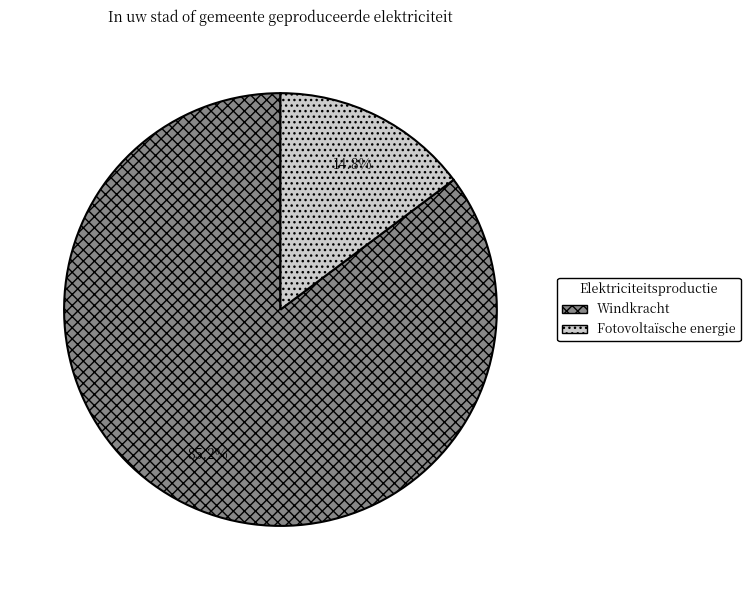

To the nearest percent, what is the difference between the Windkracht and Fotovoltaïsche energie slice percentages?

70%